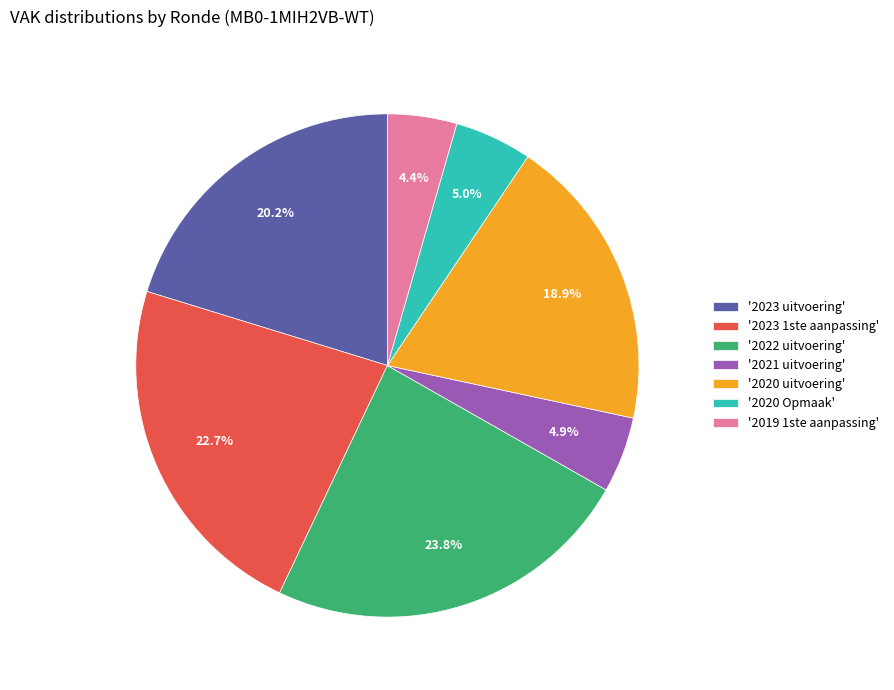

How many slices are in this pie chart?

7